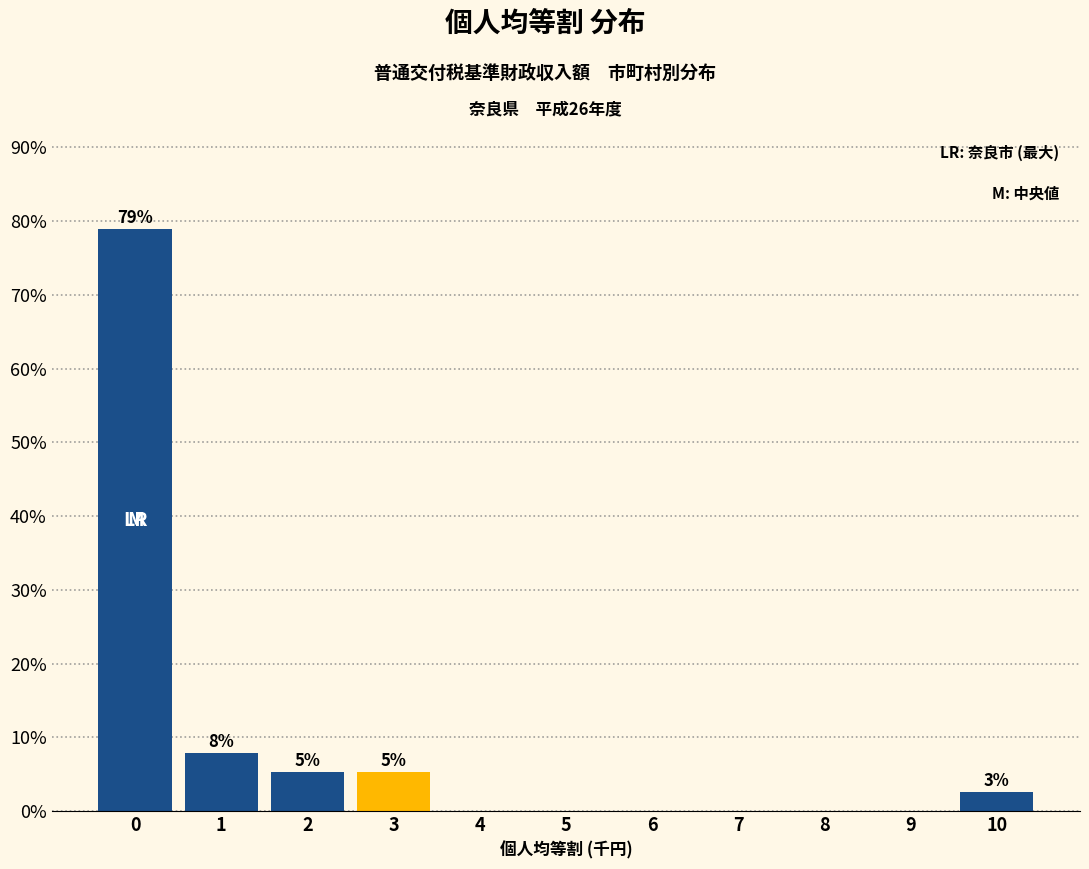

Reading left to right, list all the values displayed in this chart.

0=78.9	1=7.9	2=5.3	3=5.3	4=0.0	5=0.0	6=0.0	7=0.0	8=0.0	9=0.0	10=2.6